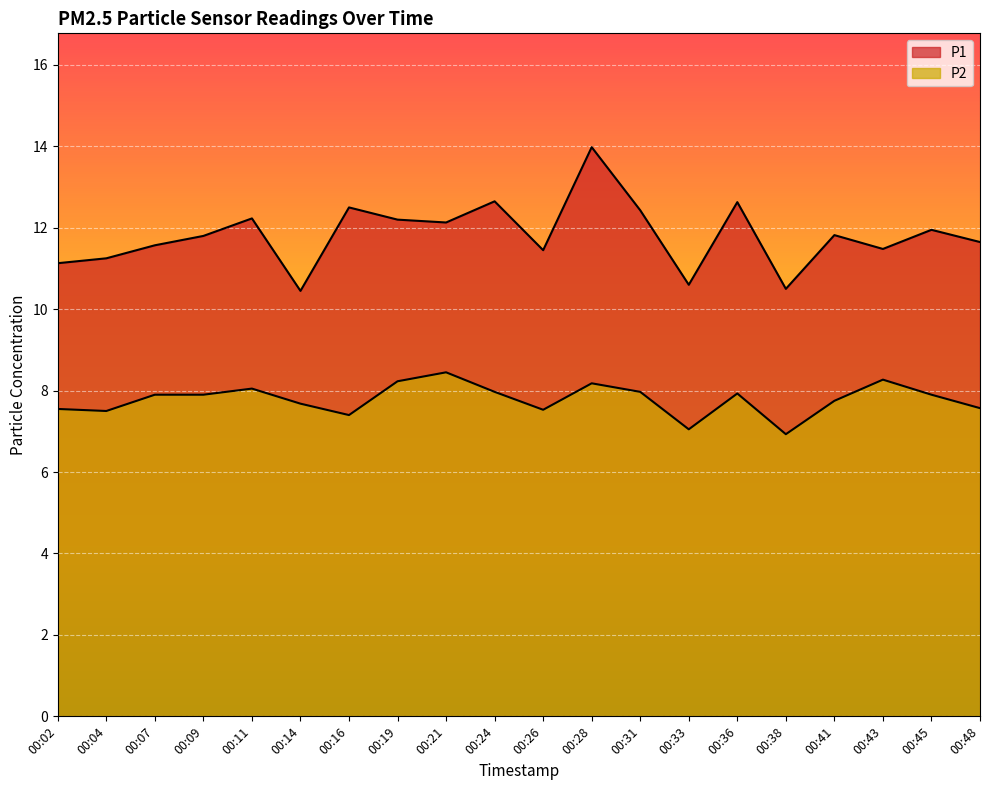

What is the value of the P2 point at the 9th from the left?

8.4